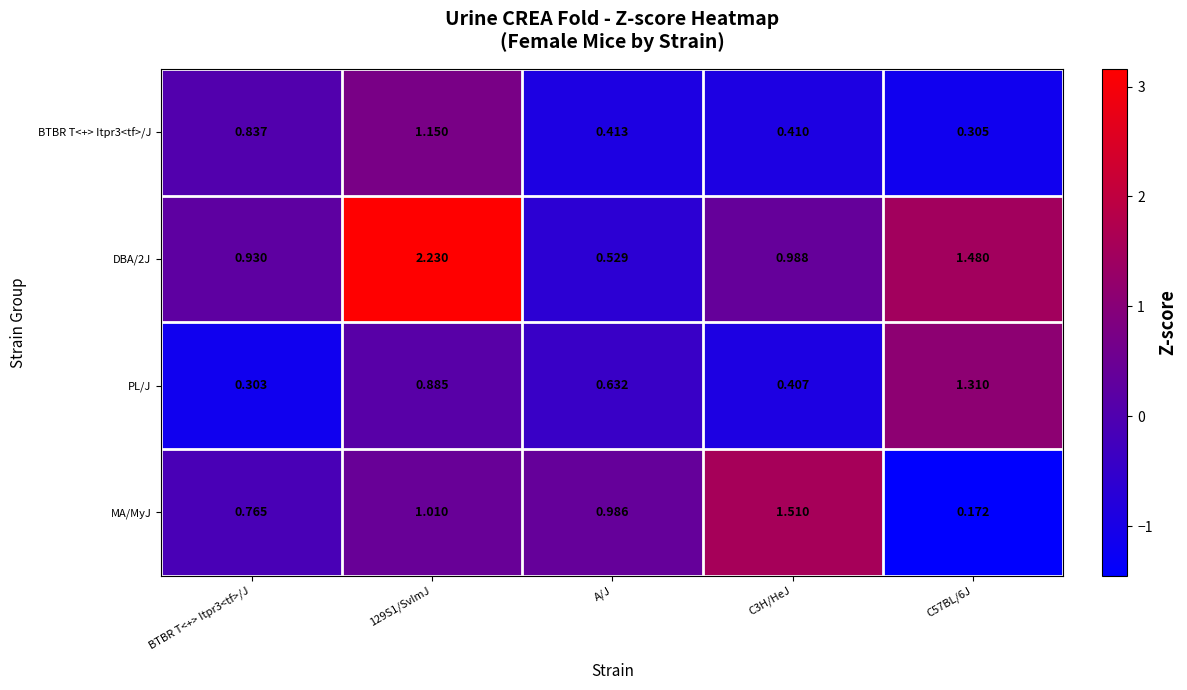

Which category has the highest value across all series?

129S1/SvImJ